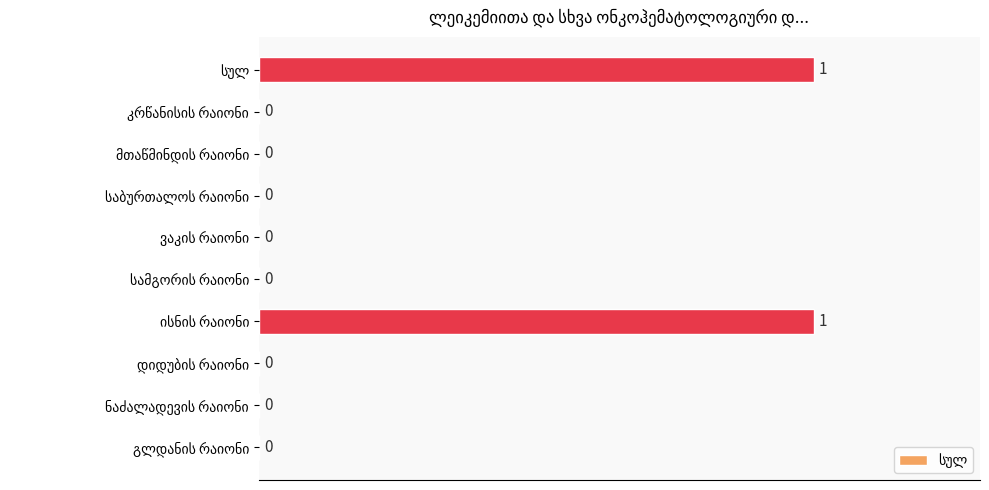

How many values are between 0 and 1?

10